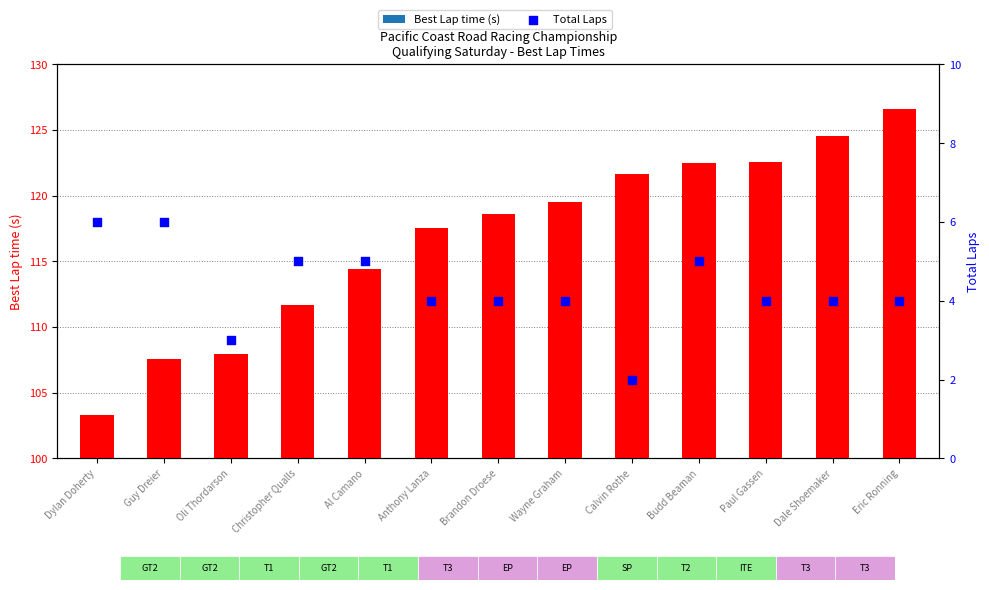

Which series reaches the minimum Y coordinate?

Total Laps